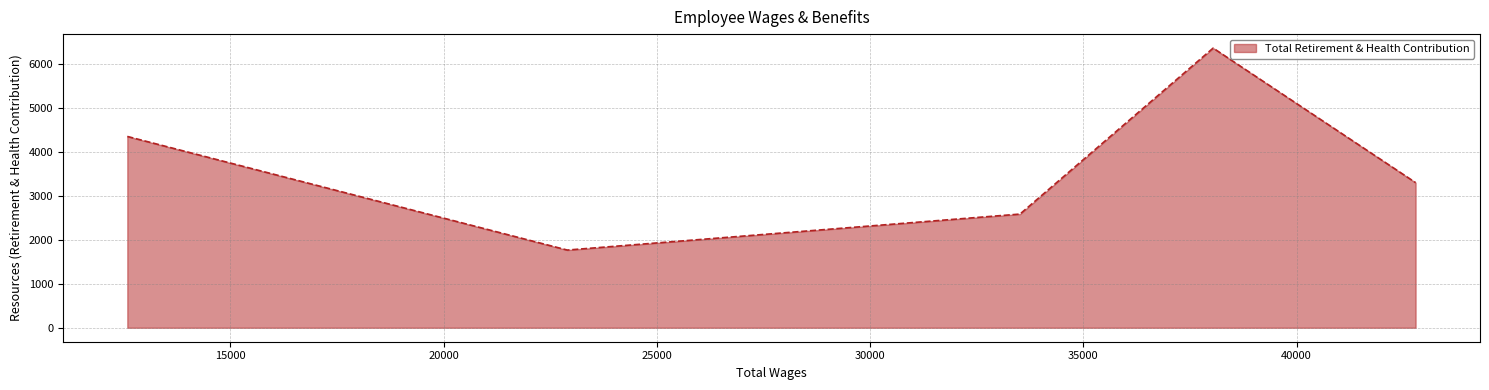

What is the greatest value displayed?

6365